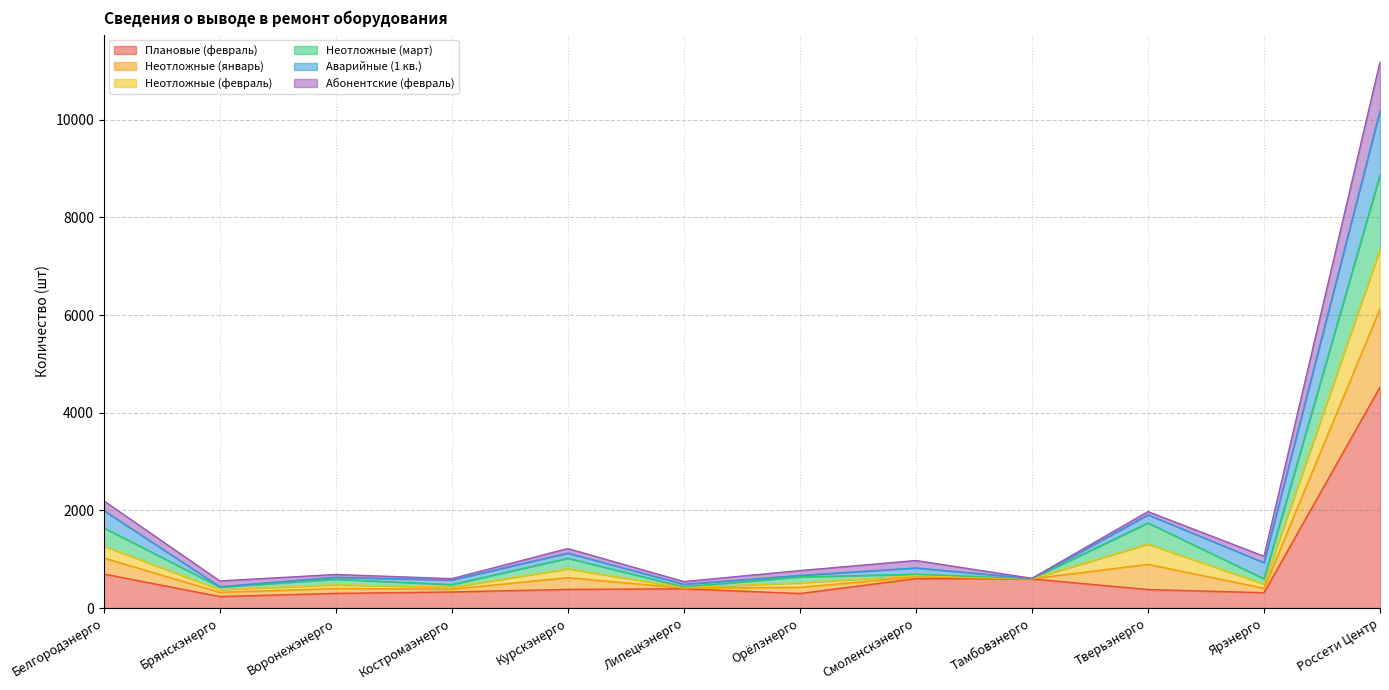

Is the value of Неотложные (февраль) at Ярэнерго greater than the value of Абонентские (февраль) at Воронежэнерго?

Yes